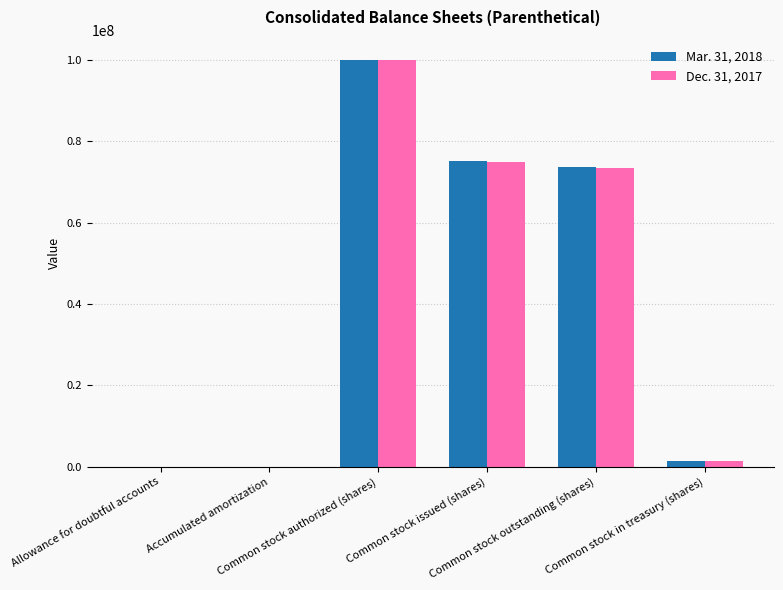

What is the greatest value displayed?

100000000